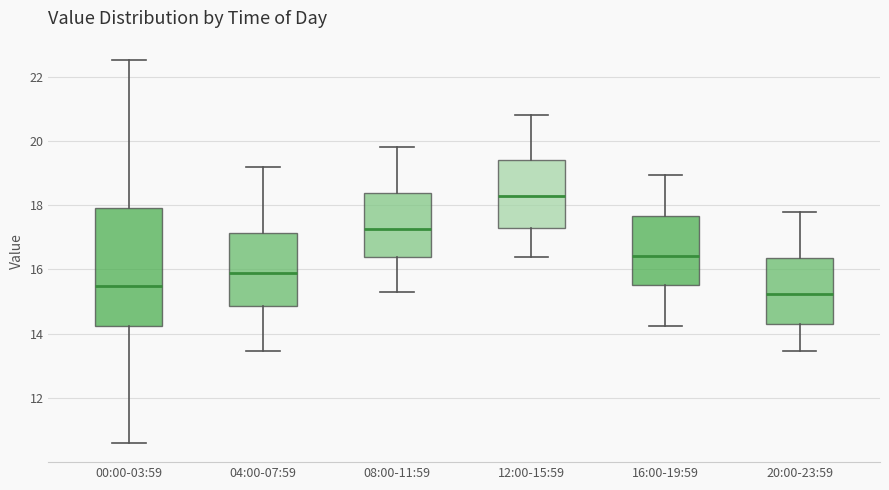

Which box's median line is the lowest?

20:00-23:59